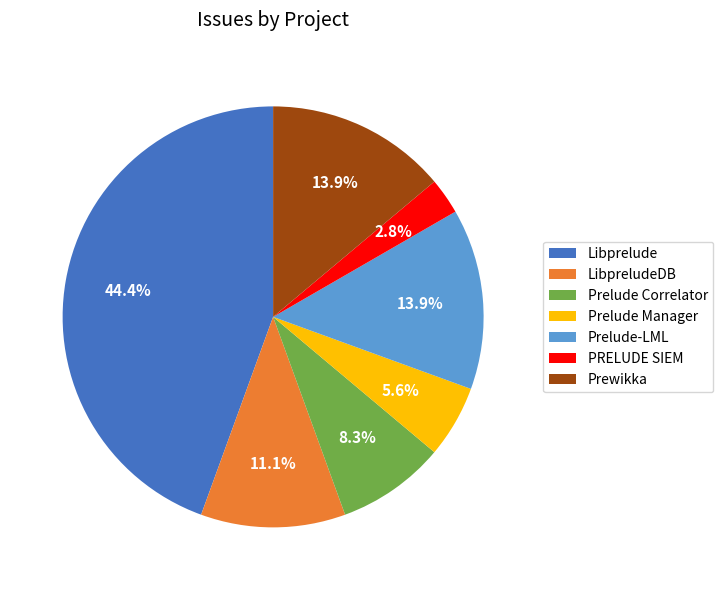

Does Prelude-LML account for over 50% of the chart?

No